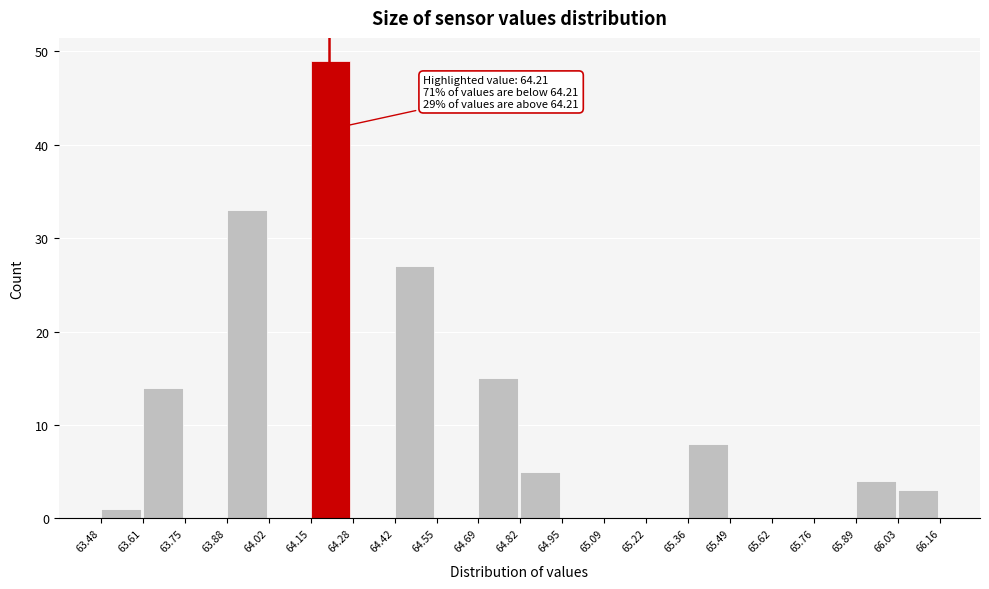

Over which range of the x-axis is the bar tallest?

64.15 to 64.28